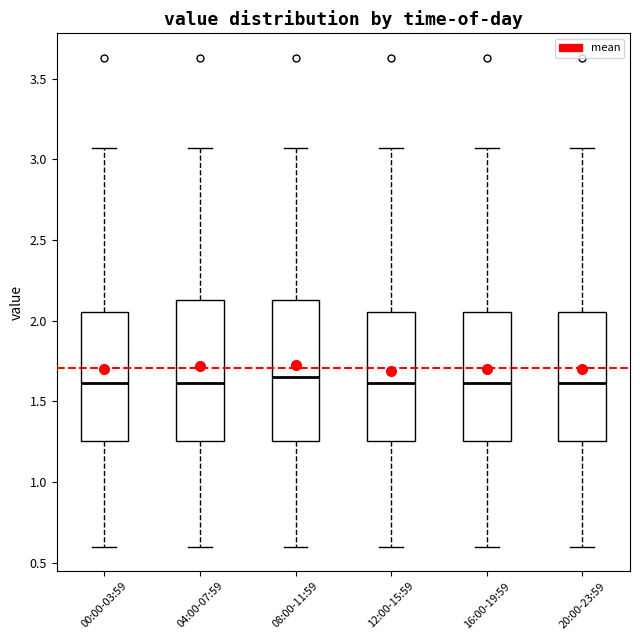

Reading left to right, read every box against the y-axis: the position of its median line, the range the box covers, and the ends of its whiskers. The values are not printed on the chart, so give them approximately, as read against the axis.

00:00-03:59: median 1.60, box 1.25 to 2.05, whiskers 0.60 to 3.05
04:00-07:59: median 1.60, box 1.25 to 2.15, whiskers 0.60 to 3.05
08:00-11:59: median 1.65, box 1.25 to 2.15, whiskers 0.60 to 3.05
12:00-15:59: median 1.60, box 1.25 to 2.05, whiskers 0.60 to 3.05
16:00-19:59: median 1.60, box 1.25 to 2.05, whiskers 0.60 to 3.05
20:00-23:59: median 1.60, box 1.25 to 2.05, whiskers 0.60 to 3.05